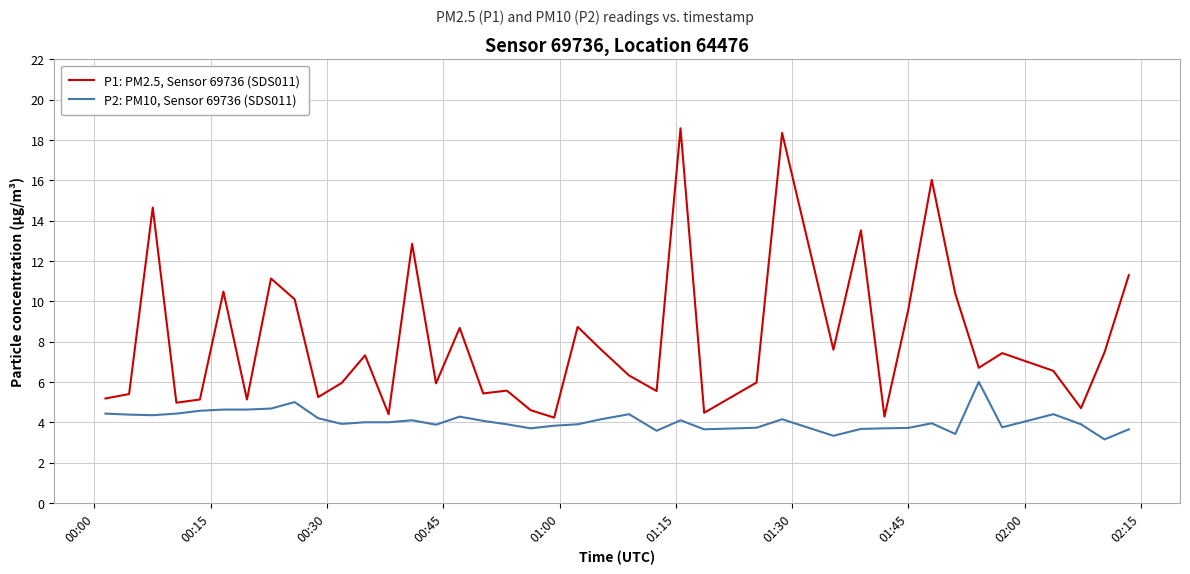

Rank the series by their maximum value, from highest to lowest.

P1: PM2.5, Sensor 69736 (SDS011), P2: PM10, Sensor 69736 (SDS011)